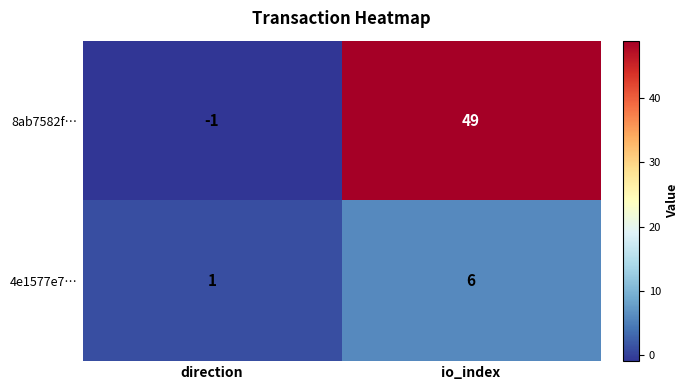

What is the total value across all series at io_index?

55